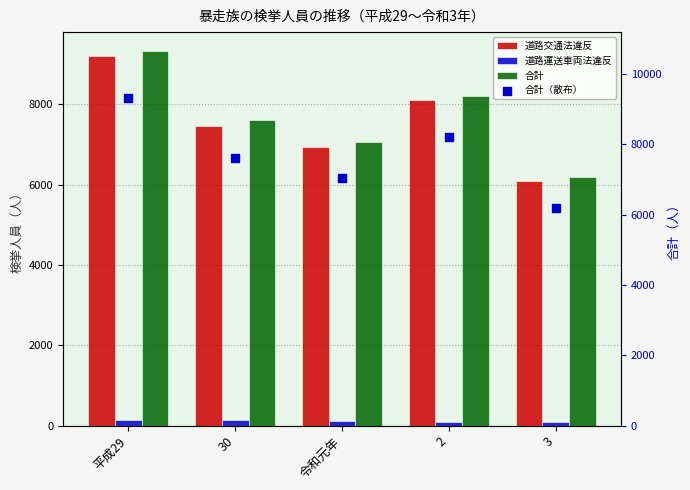

Which series reaches the maximum Y coordinate?

合計